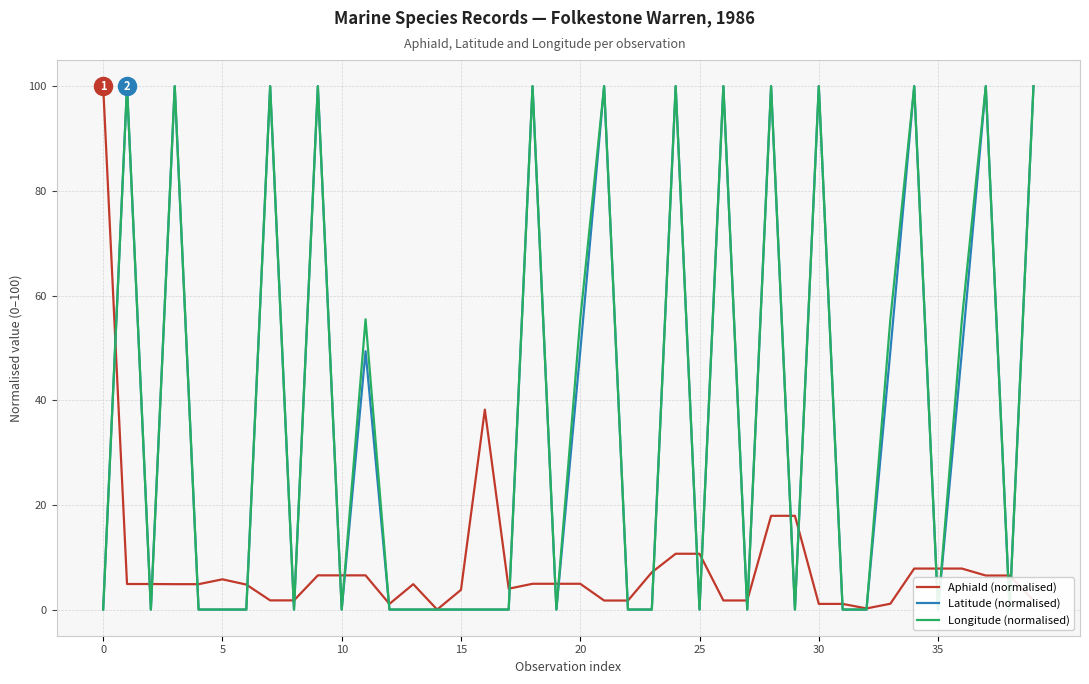

Is it true that AphiaId (normalised) equals 1.1 at 30?

True